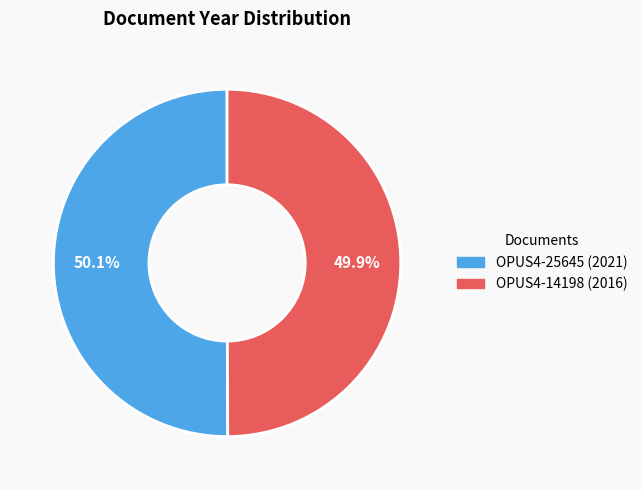

What portion of the pie excludes OPUS4-25645?

49.9%